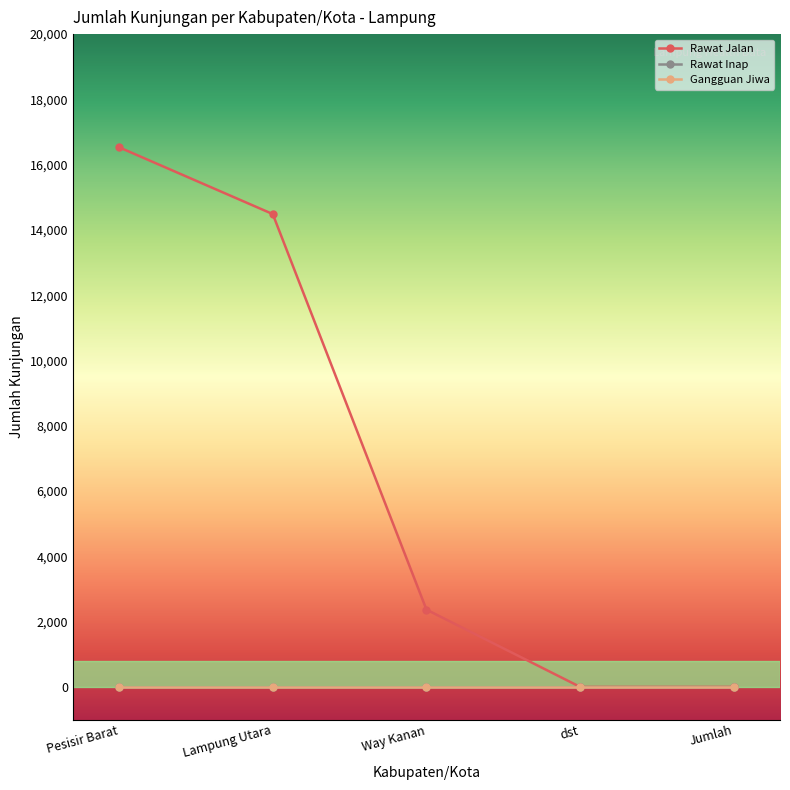

What is the label of the 4th point from the left?

dst